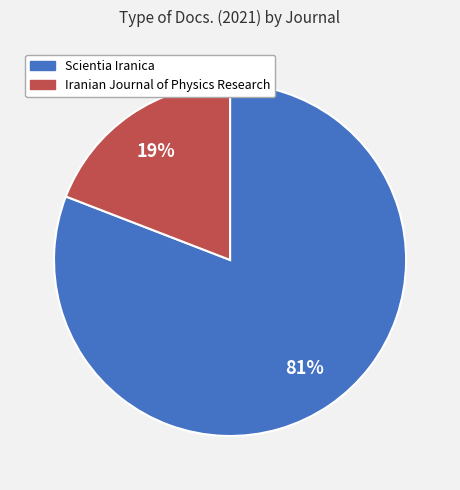

Is there a majority slice in this chart?

Yes